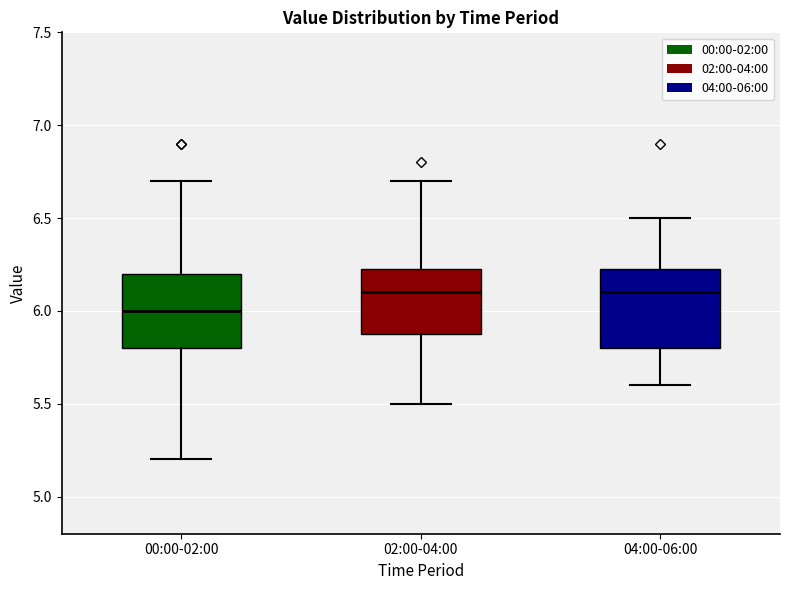

Reading left to right, read every box against the y-axis: the position of its median line, the range the box covers, and the ends of its whiskers. The values are not printed on the chart, so give them approximately, as read against the axis.

00:00-02:00: median 6.00, box 5.80 to 6.20, whiskers 5.20 to 6.70
02:00-04:00: median 6.10, box 5.90 to 6.25, whiskers 5.50 to 6.70
04:00-06:00: median 6.10, box 5.80 to 6.25, whiskers 5.60 to 6.50